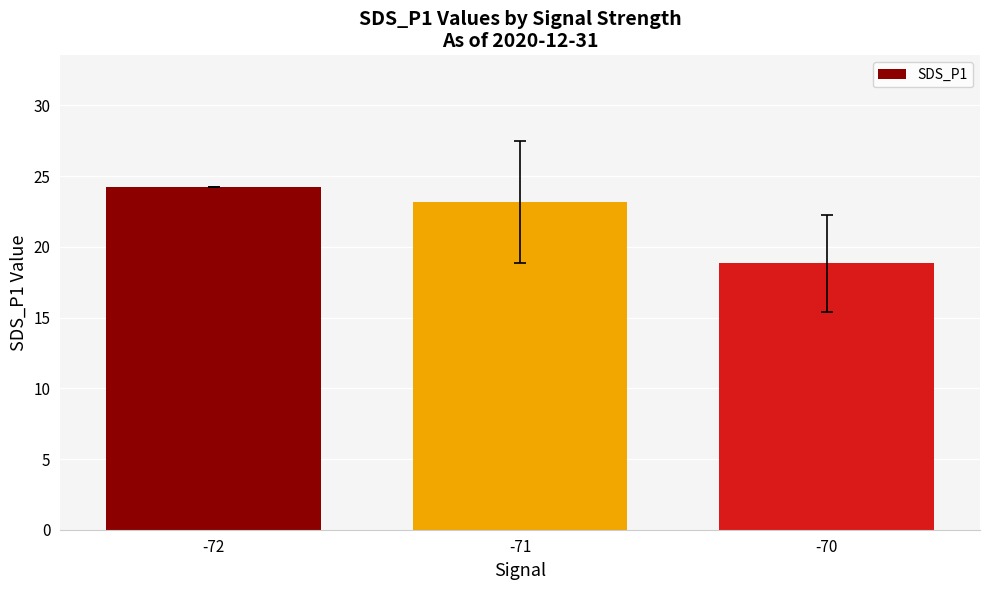

What is the sum of the values at -70 and -72?

43.1